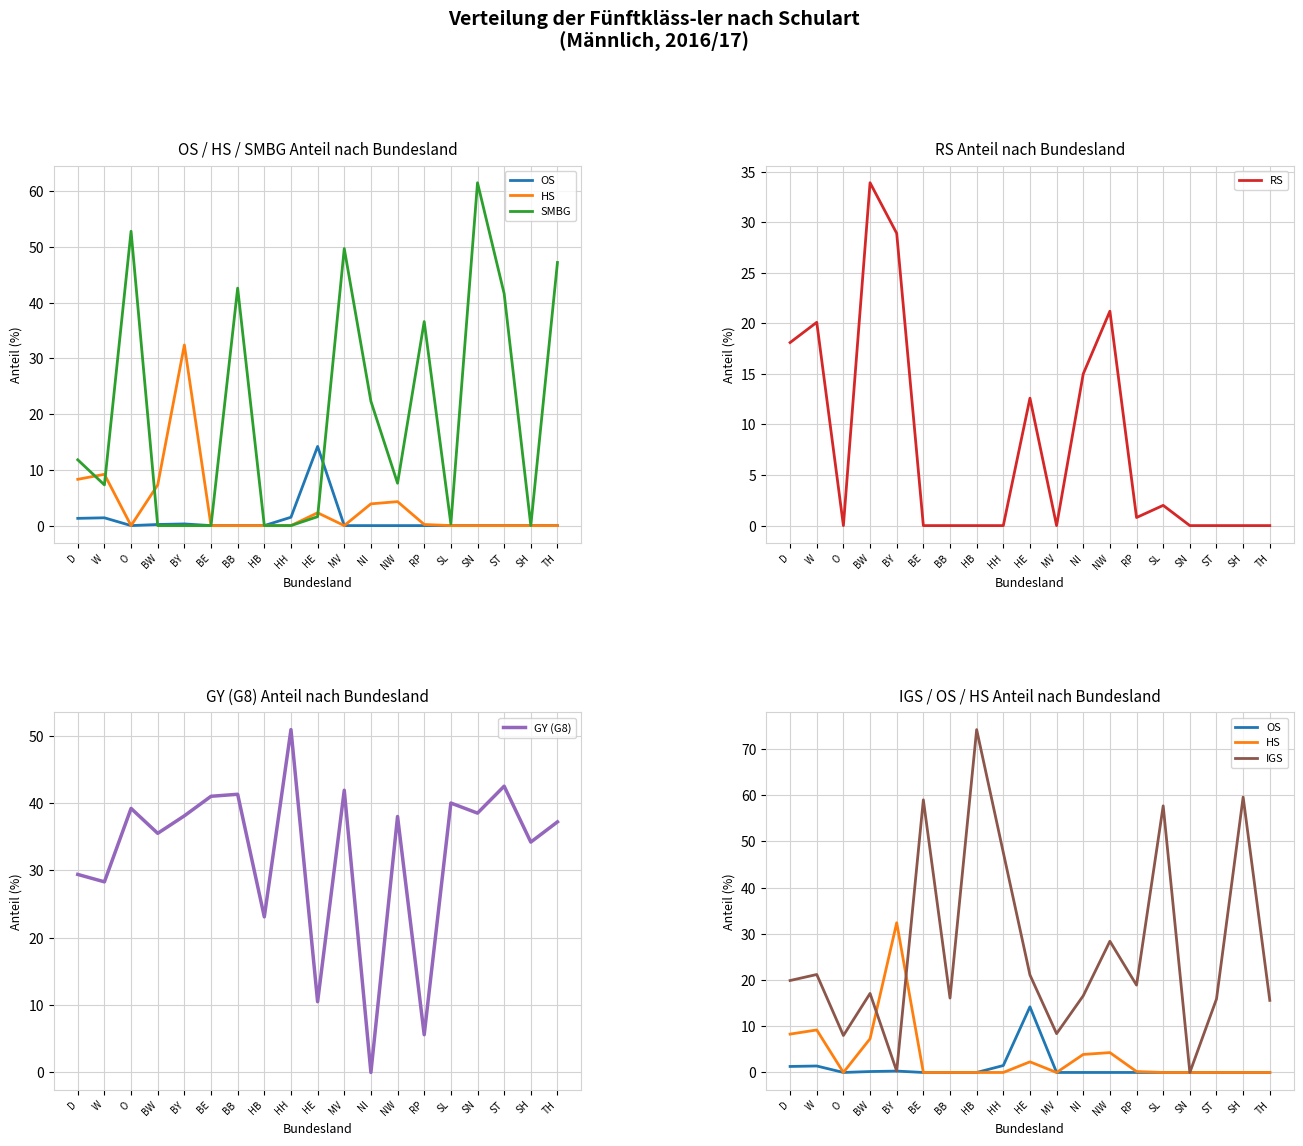

What is the label of the 2nd point from the right?

SH